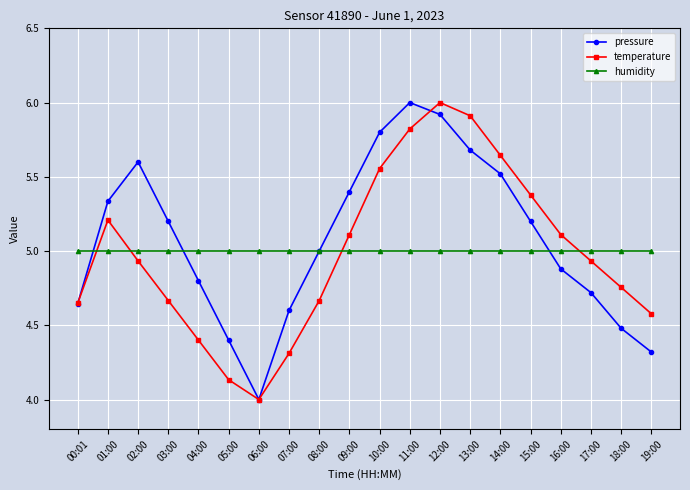

Between 10:00 and 18:00, which series saw the biggest shift?

pressure